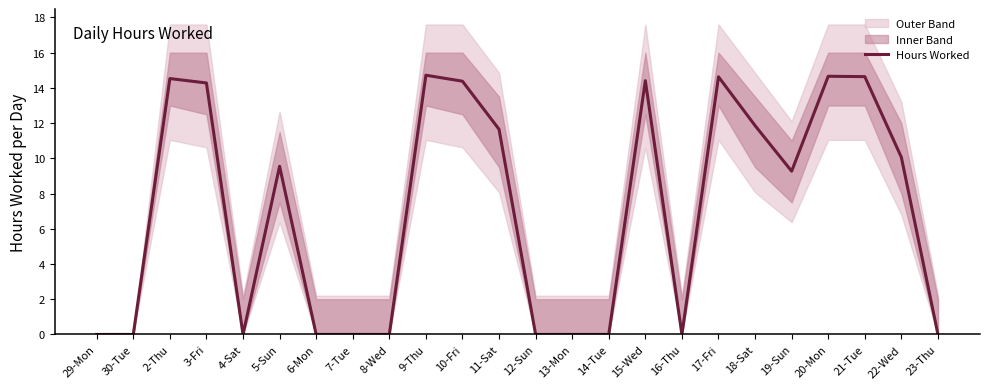

How many points are lower than both their immediate neighbors (excluding endpoints)?

3